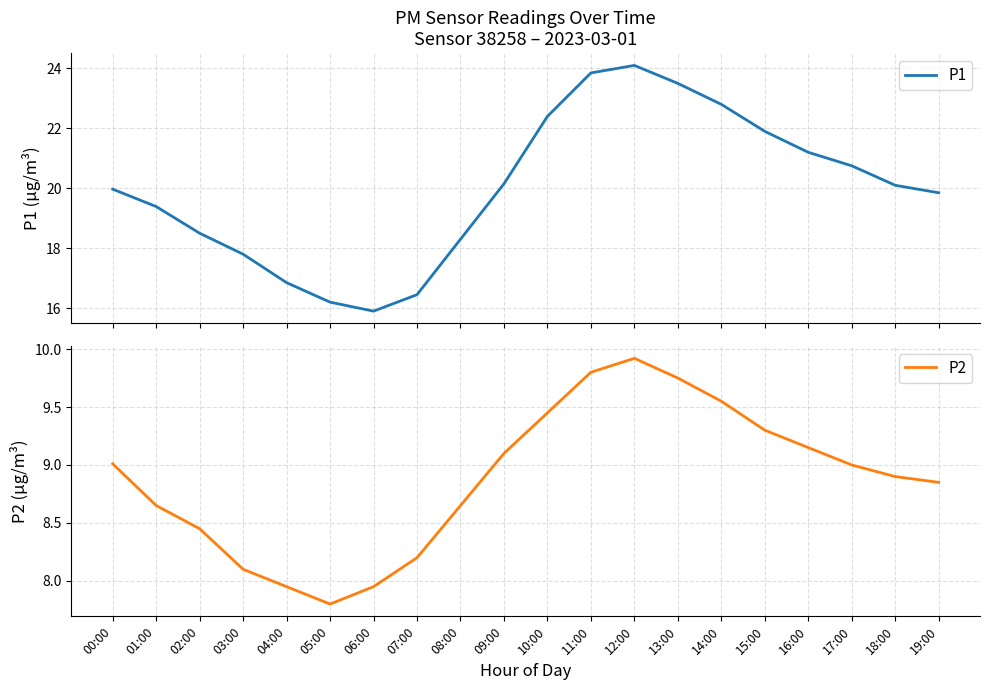

What is the difference between the highest and lowest values at 05:00?

8.4